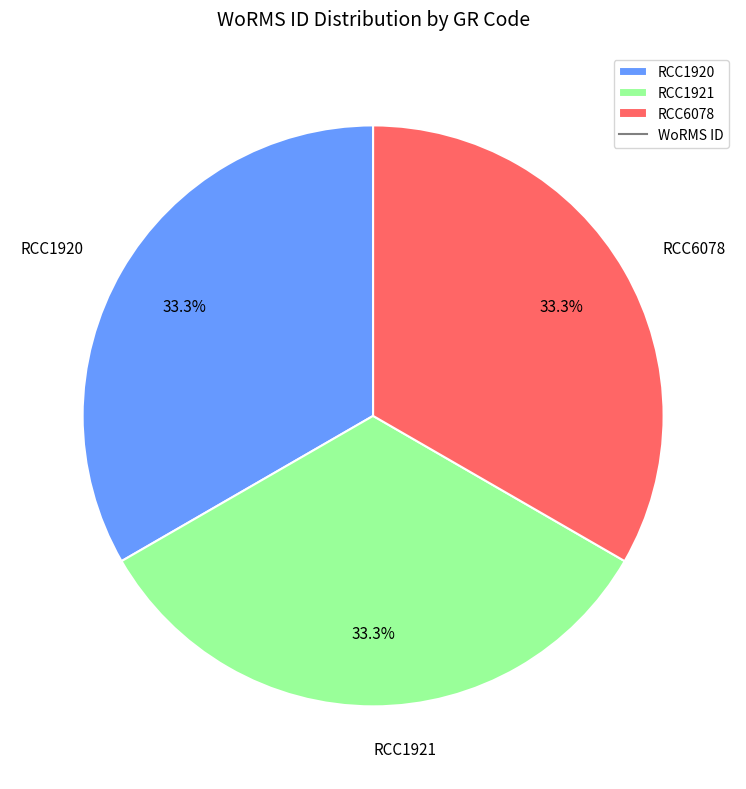

What is the ratio of the value at RCC1920 to the value at RCC6078?

1.0